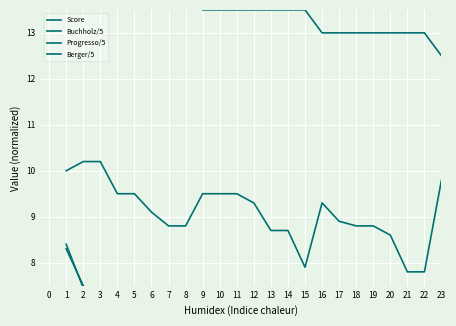

At which category does Berger/5 reach its first local valley?

5